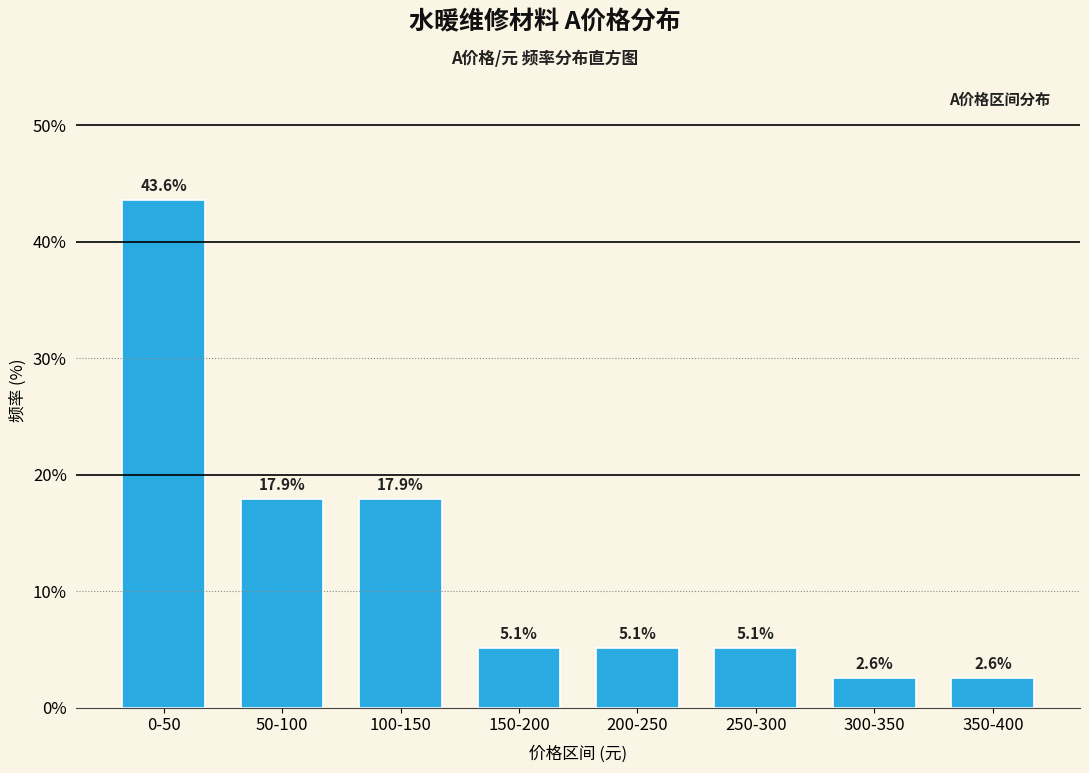

Reading left to right, transcribe all the data shown in this chart.

0-50=43.6	50-100=17.9	100-150=17.9	150-200=5.1	200-250=5.1	250-300=5.1	300-350=2.6	350-400=2.6